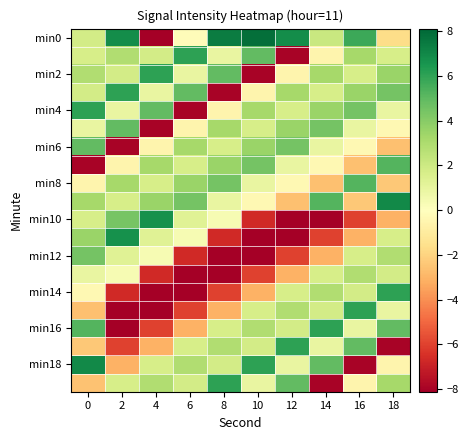

What is the total value across all series at 18?

25.6